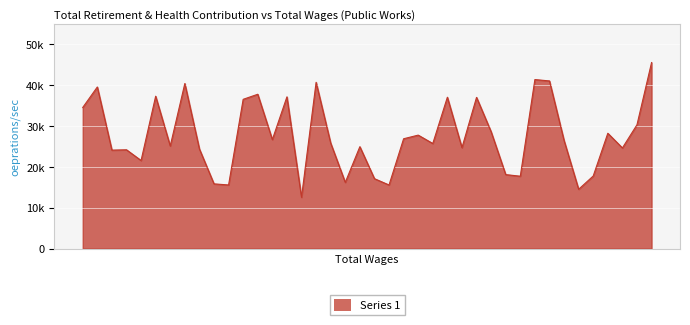

Does the chart display data point markers on the line(s)?

No